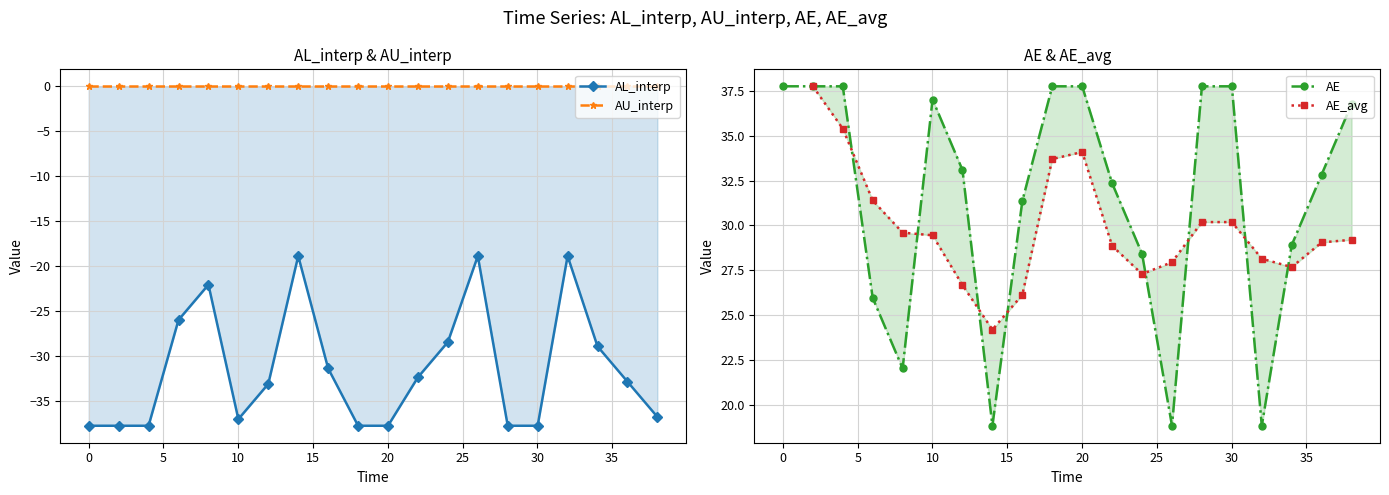

What is the minimum value for AE?

18.9